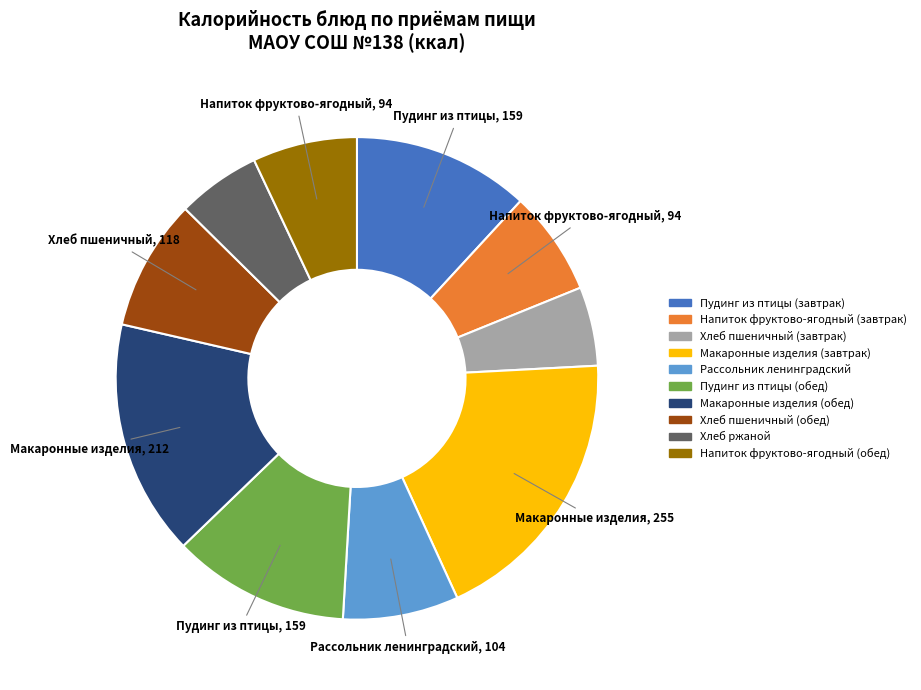

Which has a higher value, Макаронные изделия (завтрак) or Хлеб пшеничный (обед)?

Макаронные изделия (завтрак)